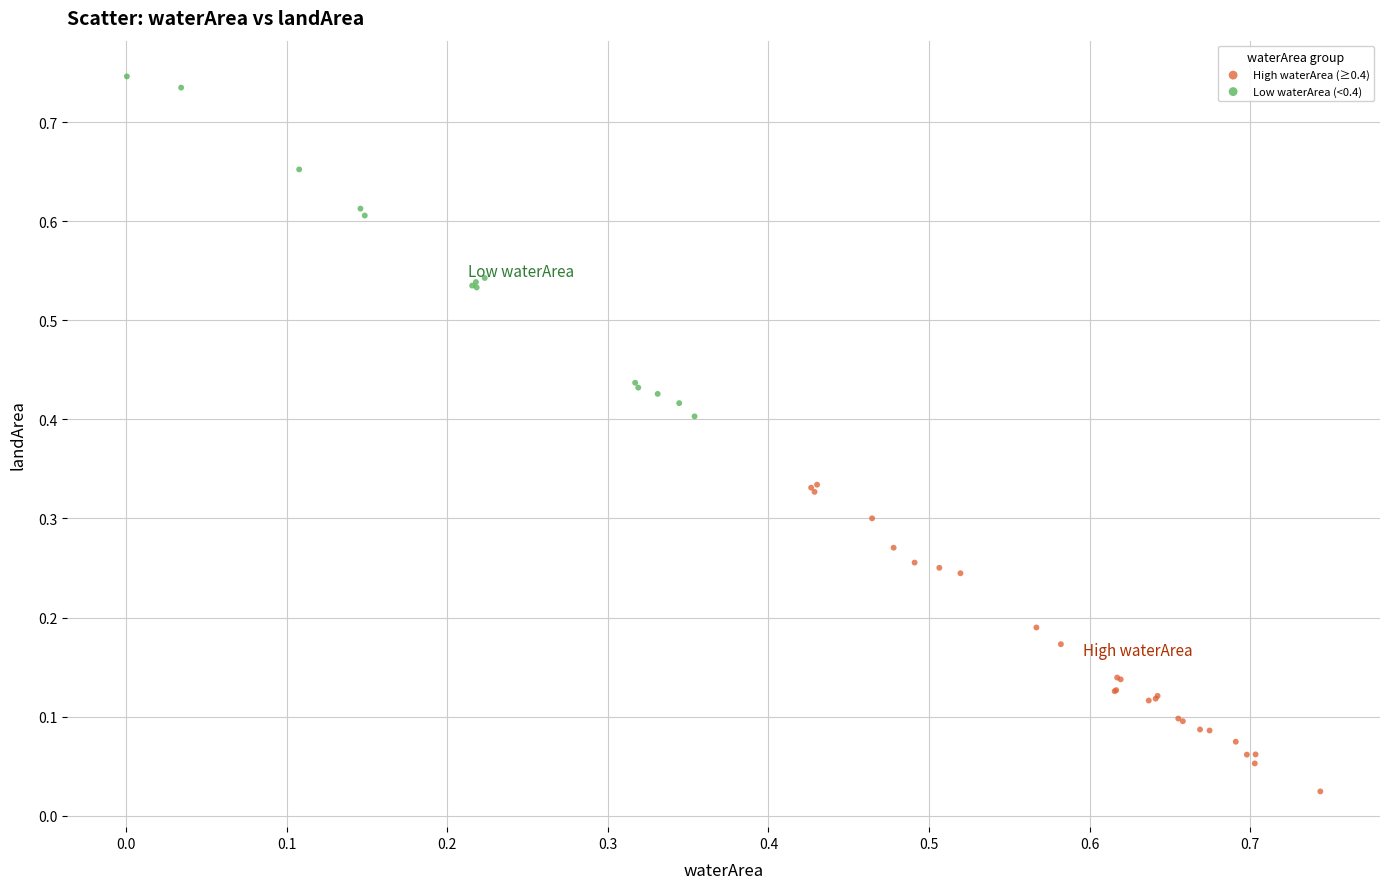

What are all the series names shown in the legend?

High waterArea (≥0.4), Low waterArea (<0.4)